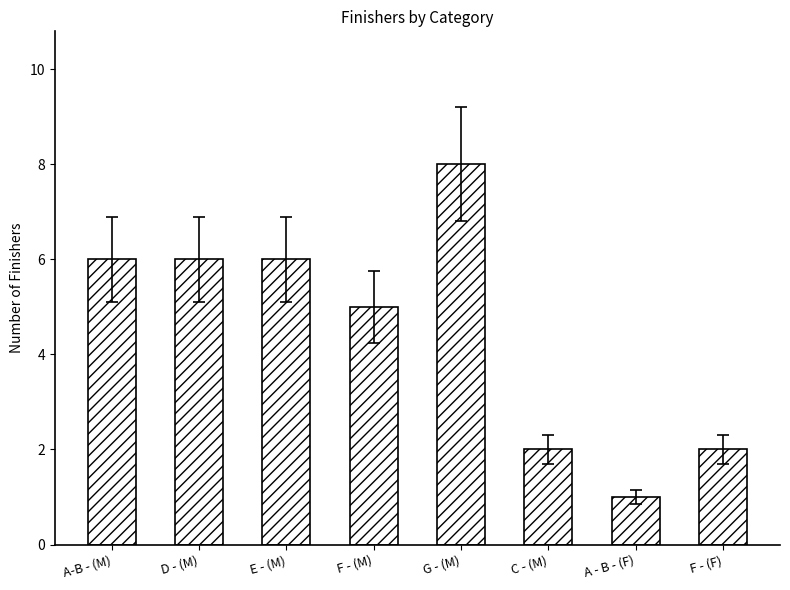

What is the difference between the maximum and second lowest values?

6